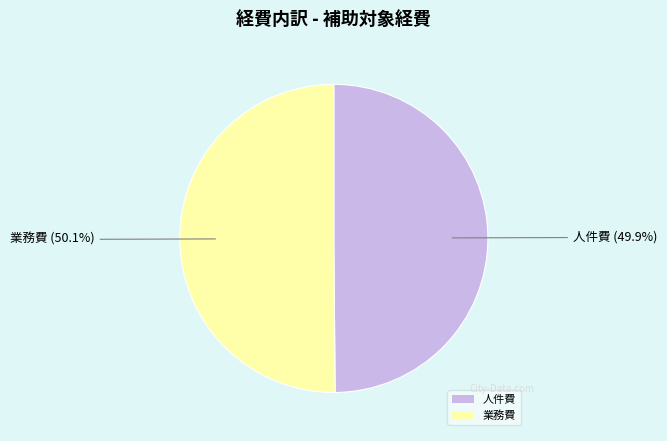

True or false: 業務費 accounts for 50% of the total.

True